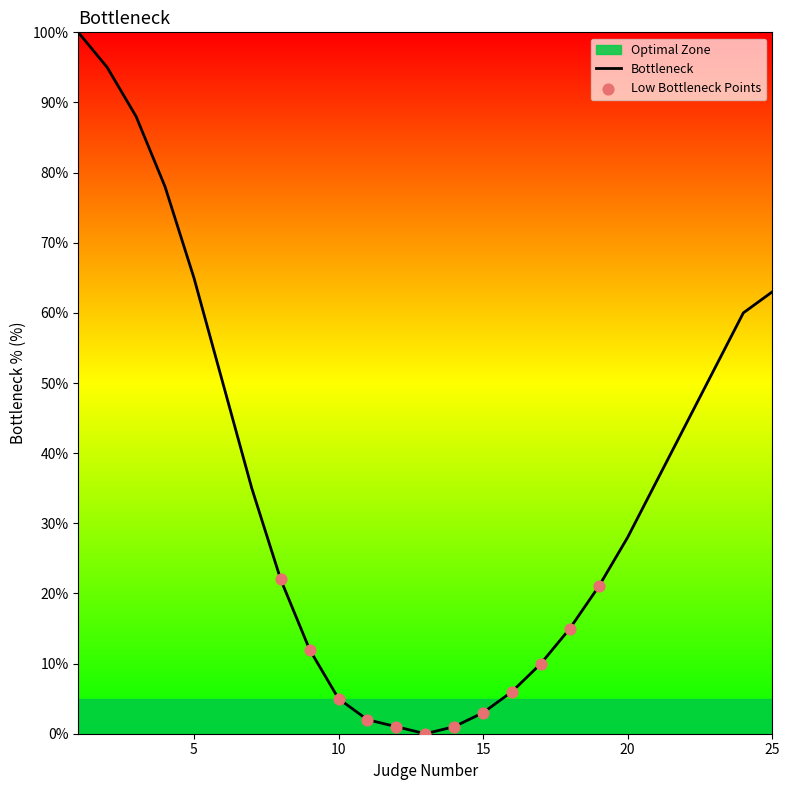

What is the ratio of the value at 6 to the value at 4?

0.6